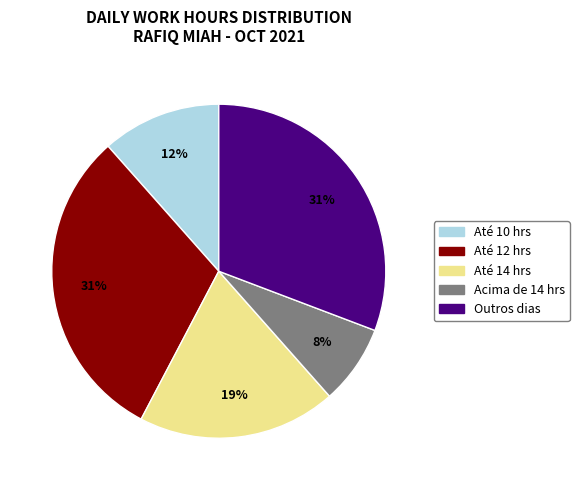

Is there any slice that represents more than half of the pie?

No